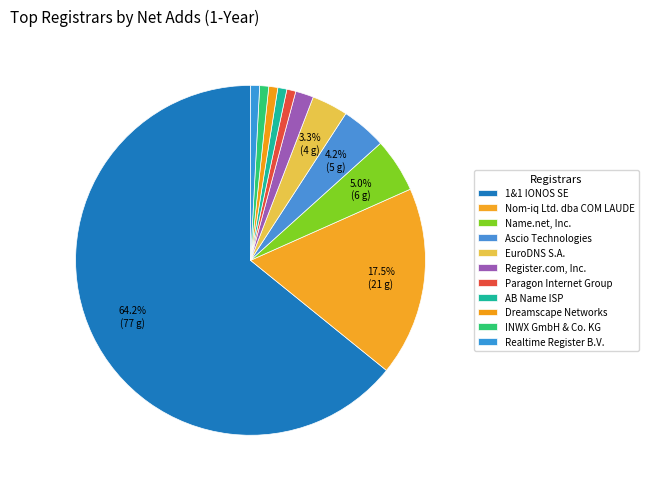

How many slices are in this pie chart?

11